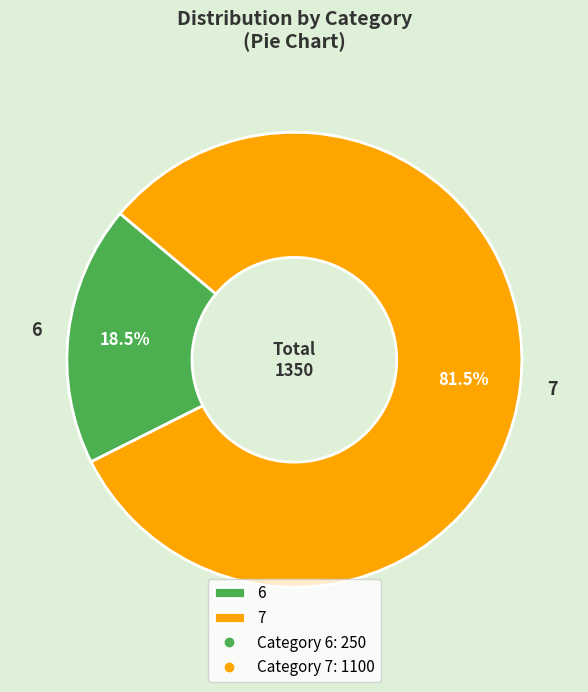

Is 6 the majority of the pie?

No